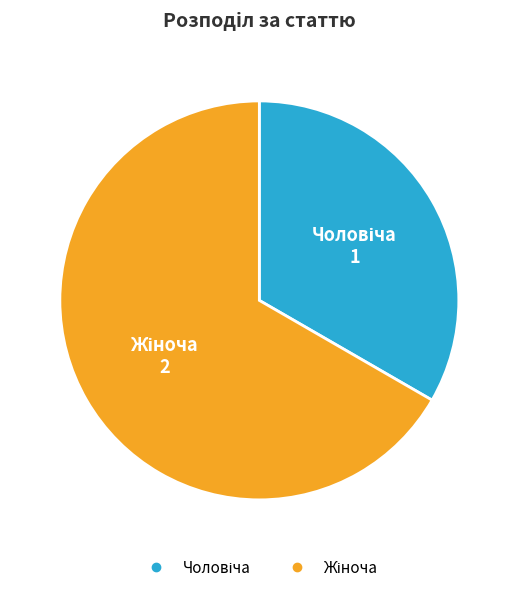

Does any single category account for the majority?

Yes